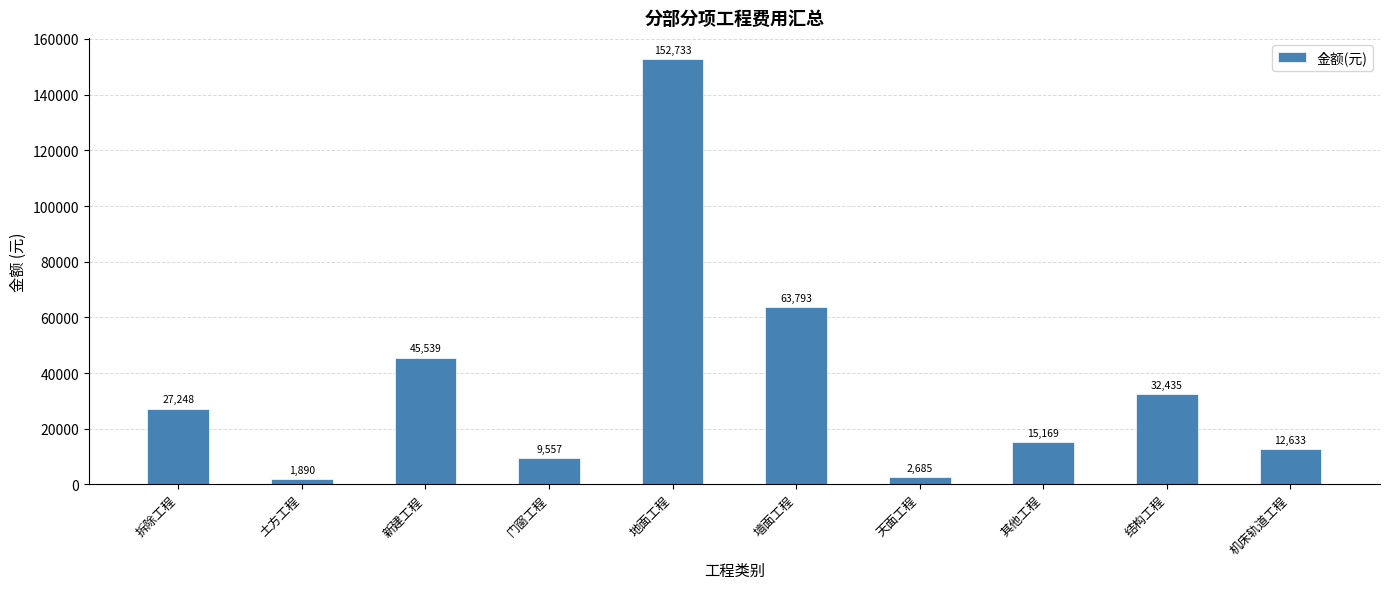

How many bars are there in total?

10